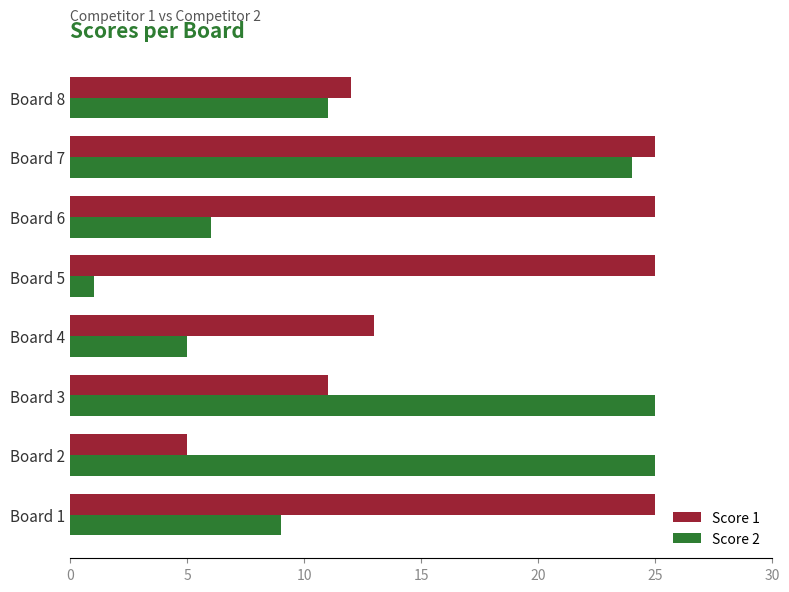

At which category is the sum across all series the highest?

Board 7